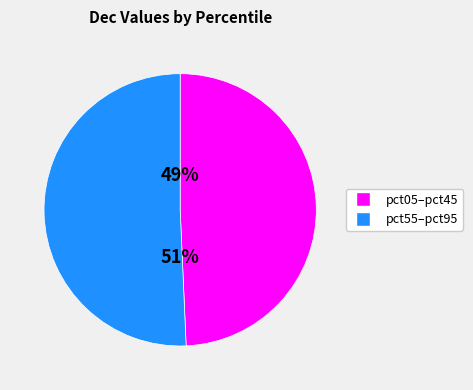

How many segments does this pie chart have?

2